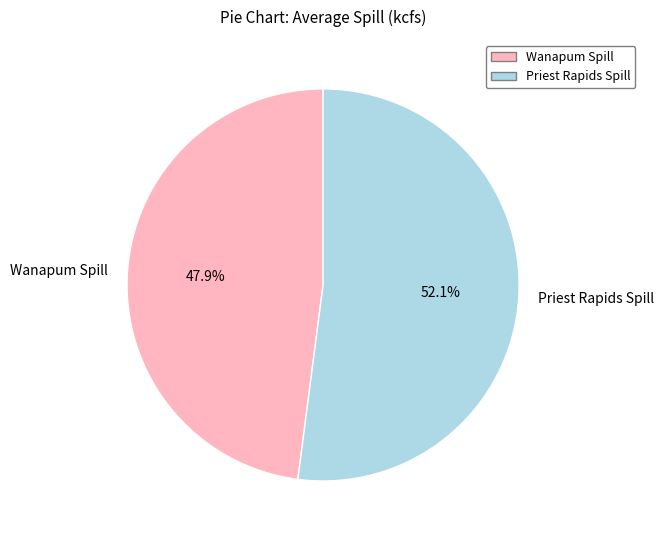

To the nearest percent, what portion does Wanapum Spill represent?

48%